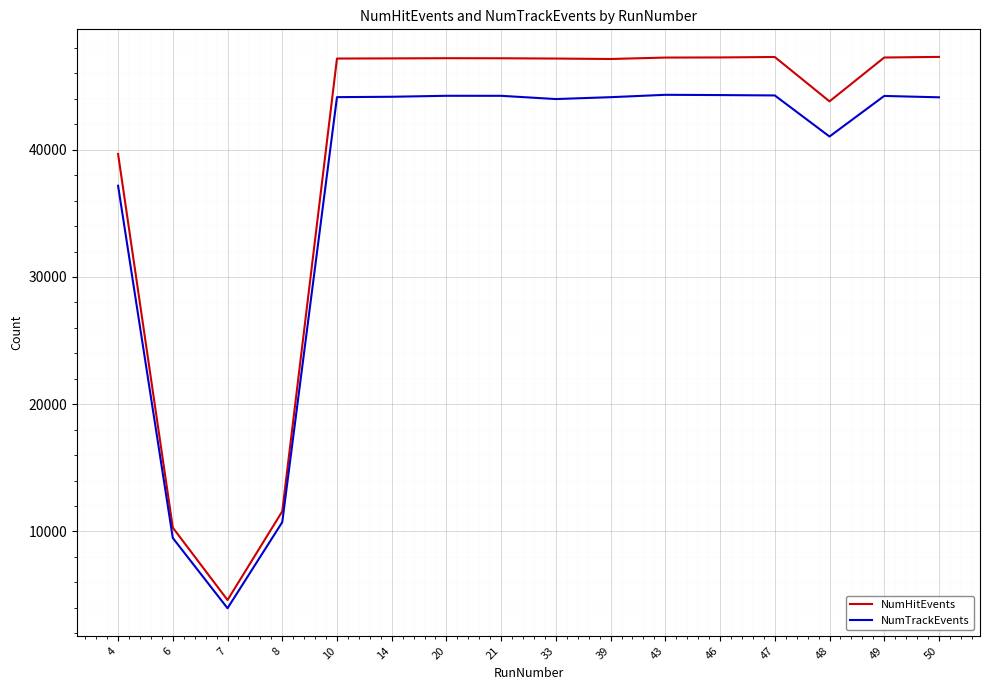

How many lines are shown in the chart?

2